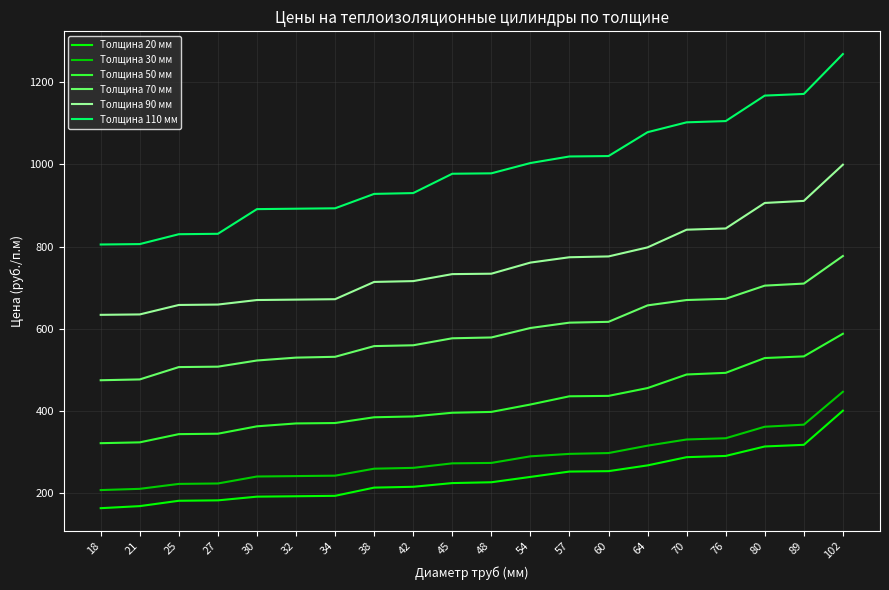

What is the total value across all series at 80?

3983